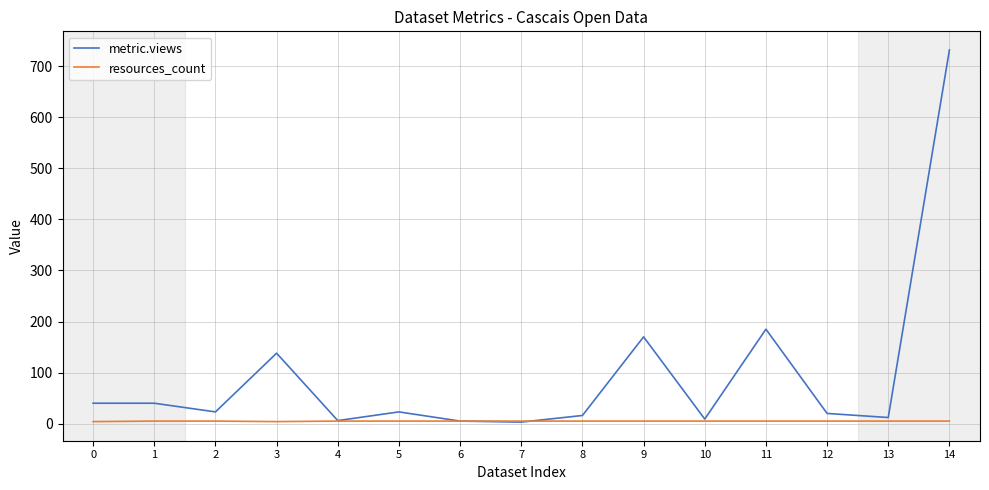

The resources_count series shows 4 at 0. True or false?

True